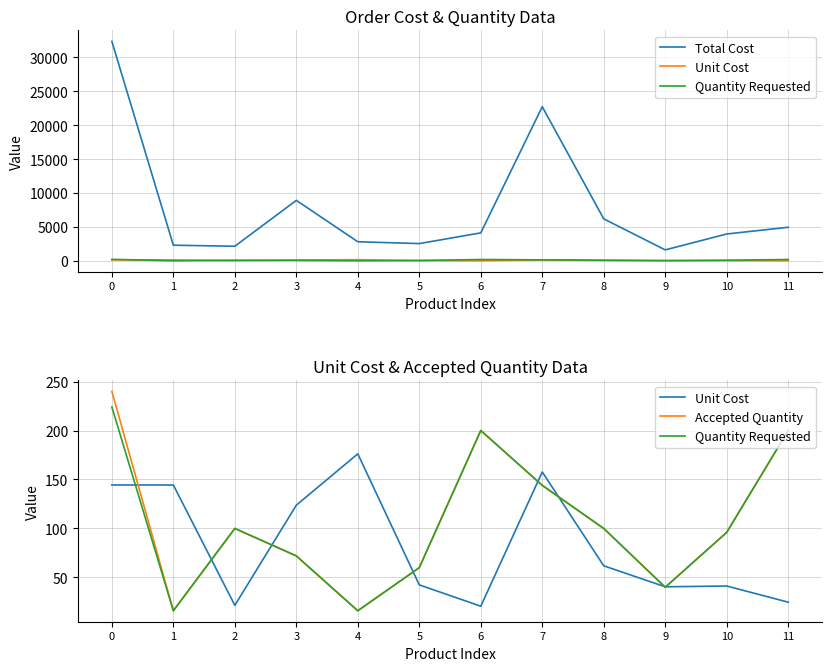

At how many categories does at least one series exceed 22041?

2